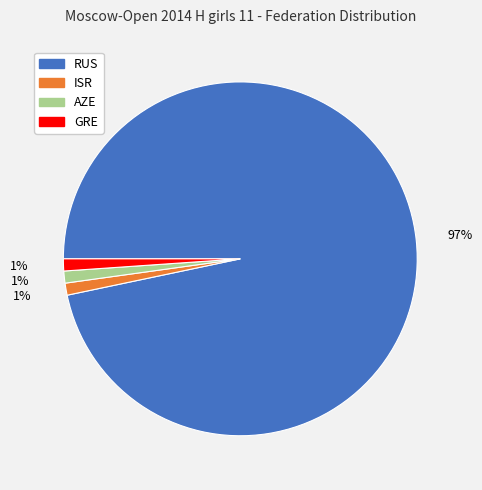

True or false: AZE accounts for 1% of the total.

True